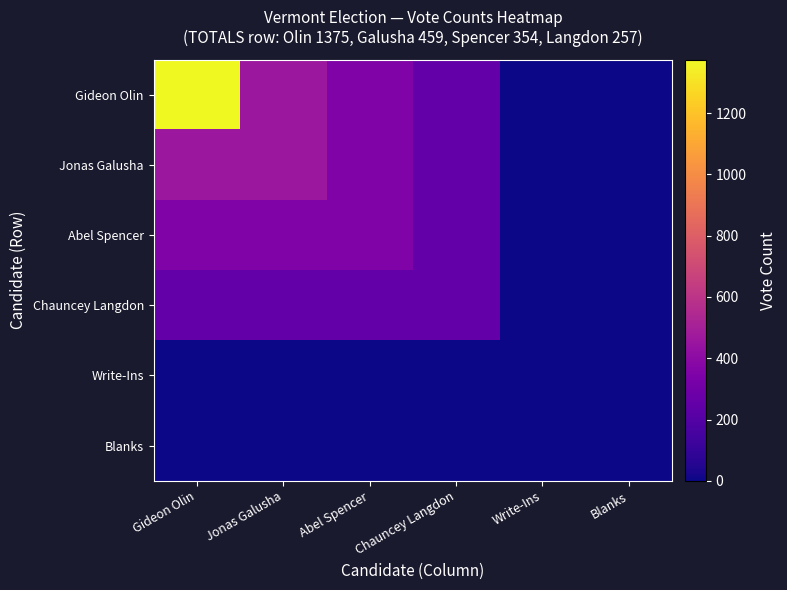

What is the total value across all series at Abel Spencer?

1319